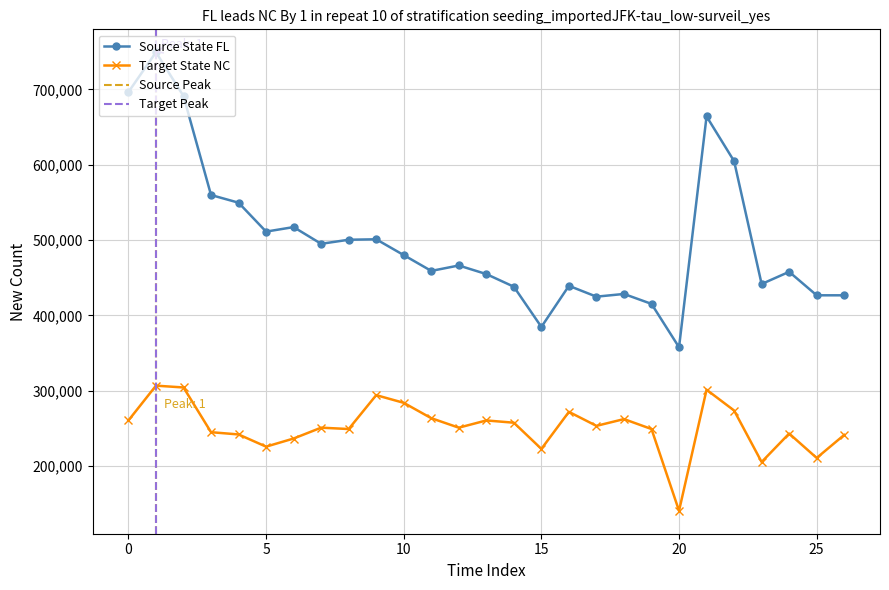

Is the value of Source State FL at 12 greater than the value of Target State NC at 26?

Yes